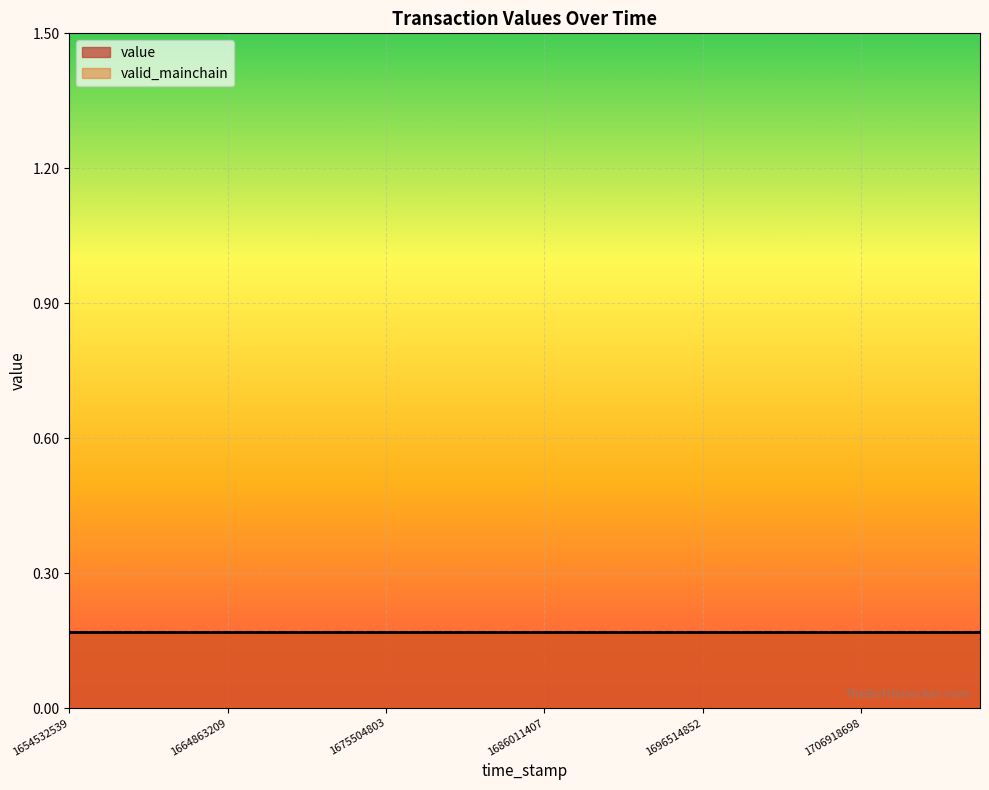

The value of value at 1657080889 is 0.2. True or false?

True